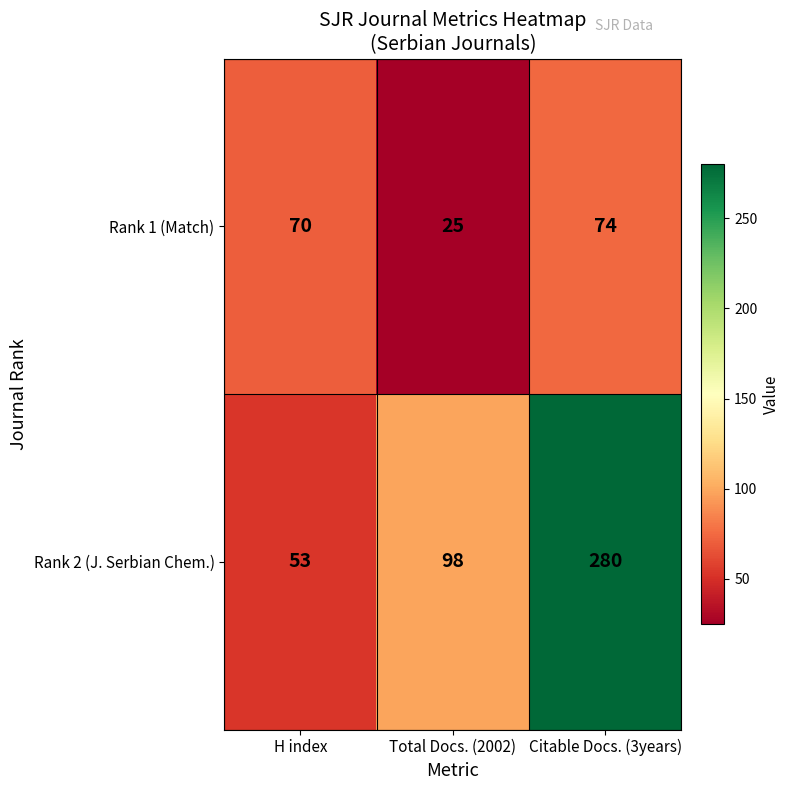

Reading right to left, extract all data points from this chart.

Rank 1 (Match): 74	25	70
Rank 2 (J. Serbian Chem.): 280	98	53